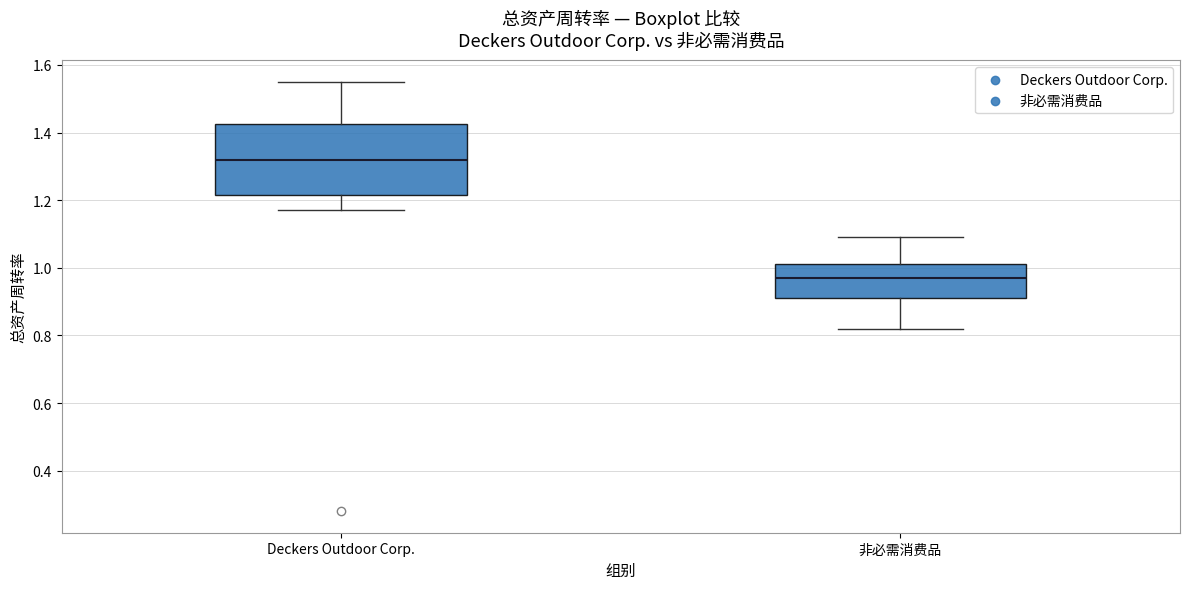

Which box's median line is the highest?

Deckers Outdoor Corp.